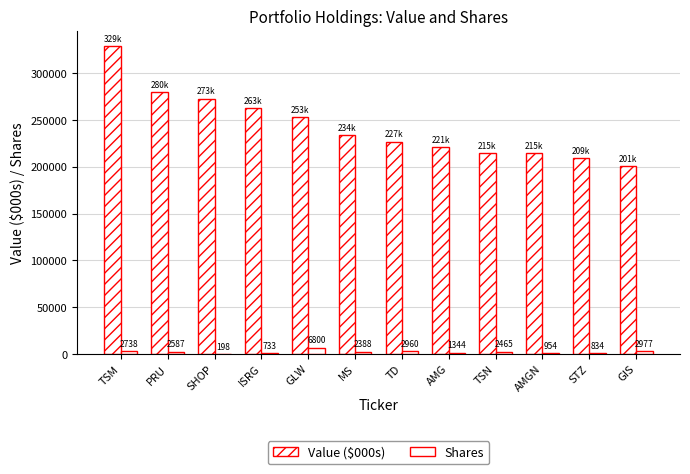

Rank the series by their maximum value, from lowest to highest.

Shares, Value ($000s)